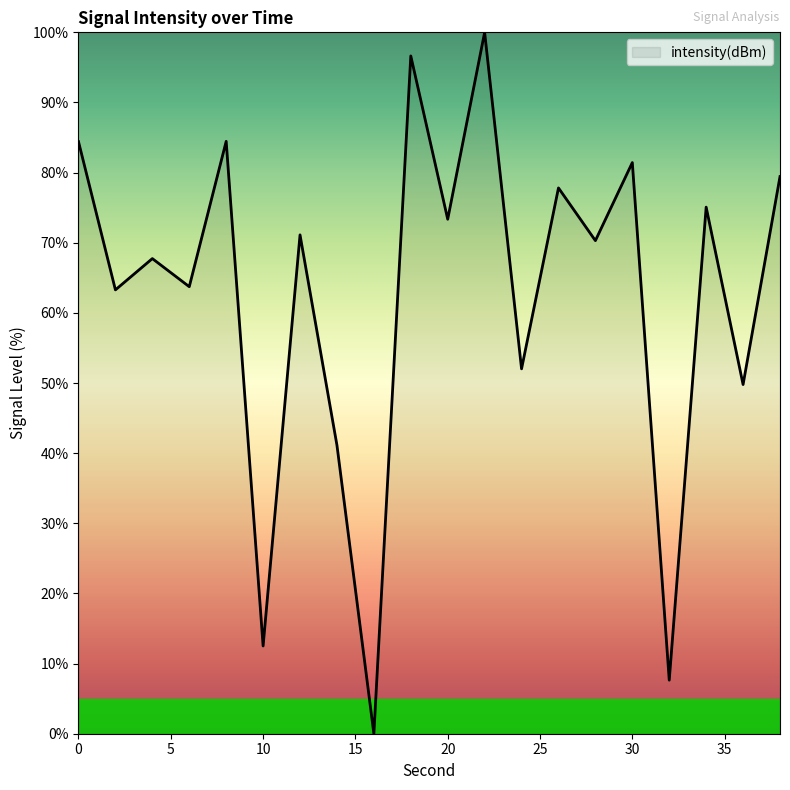

How many values are above zero?

19